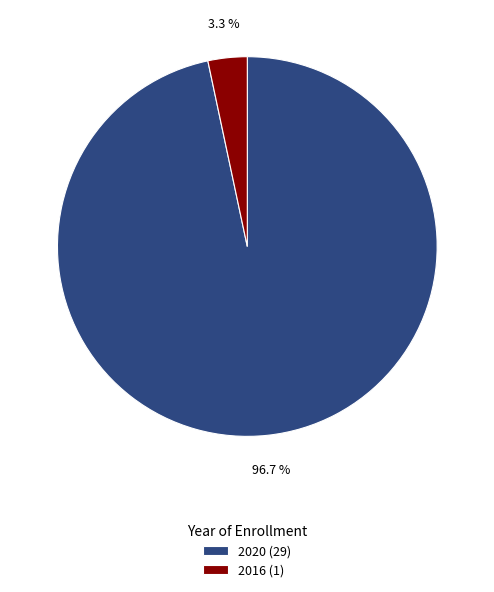

How many segments does this pie chart have?

2